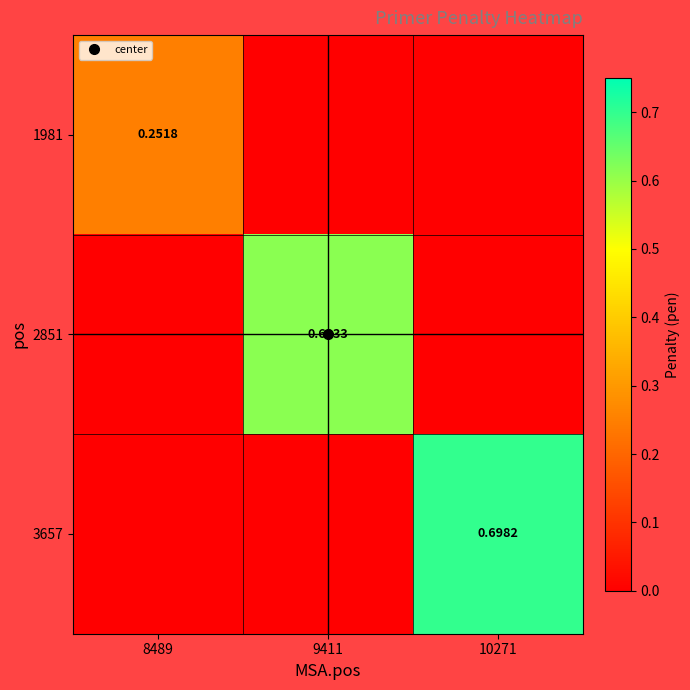

At 9411, list the series in order from smallest to largest.

1981, 3657, 2851